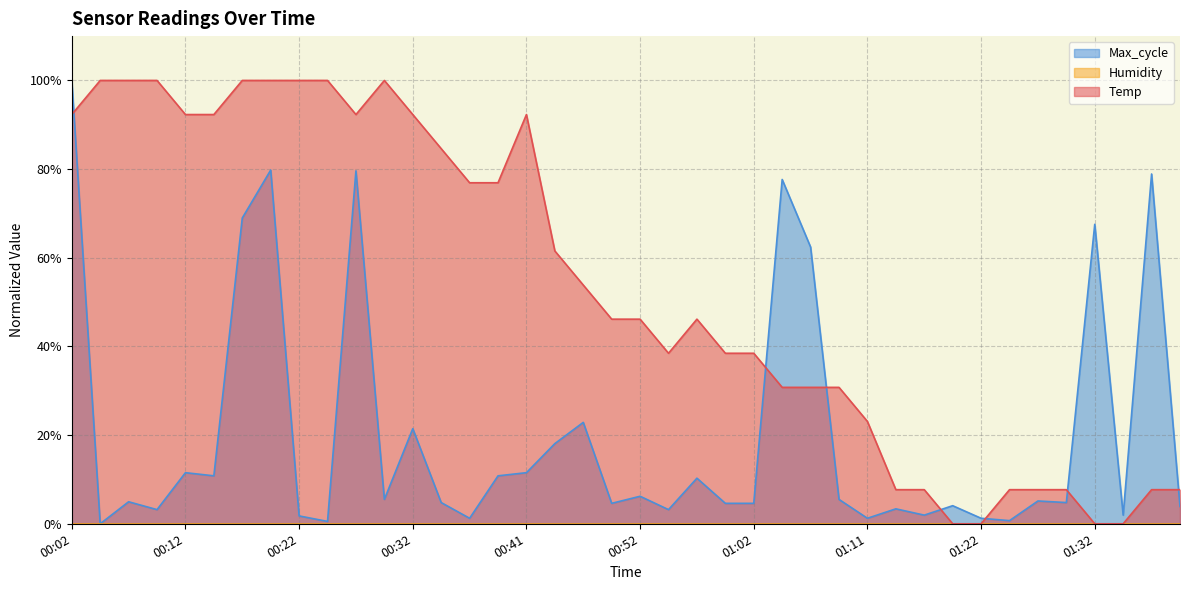

True or false: Temp has more than 0 points higher than both neighbors.

True